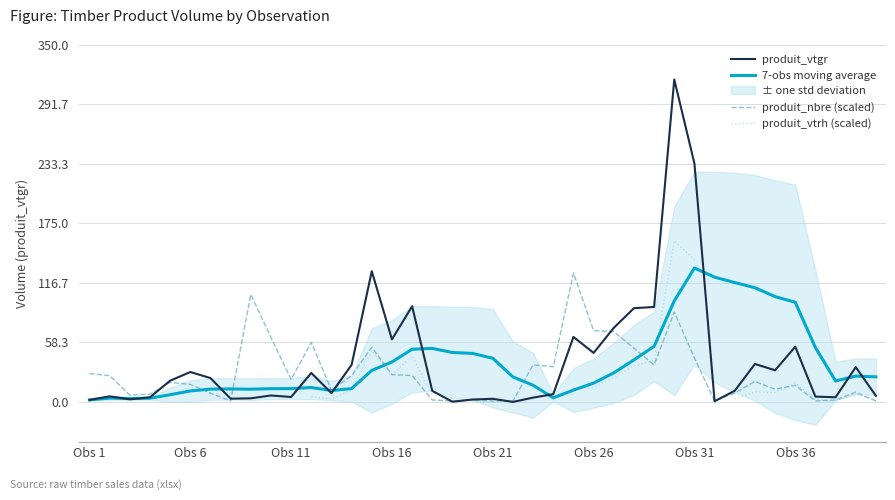

What is the difference between the highest and lowest values at 39?

23.7